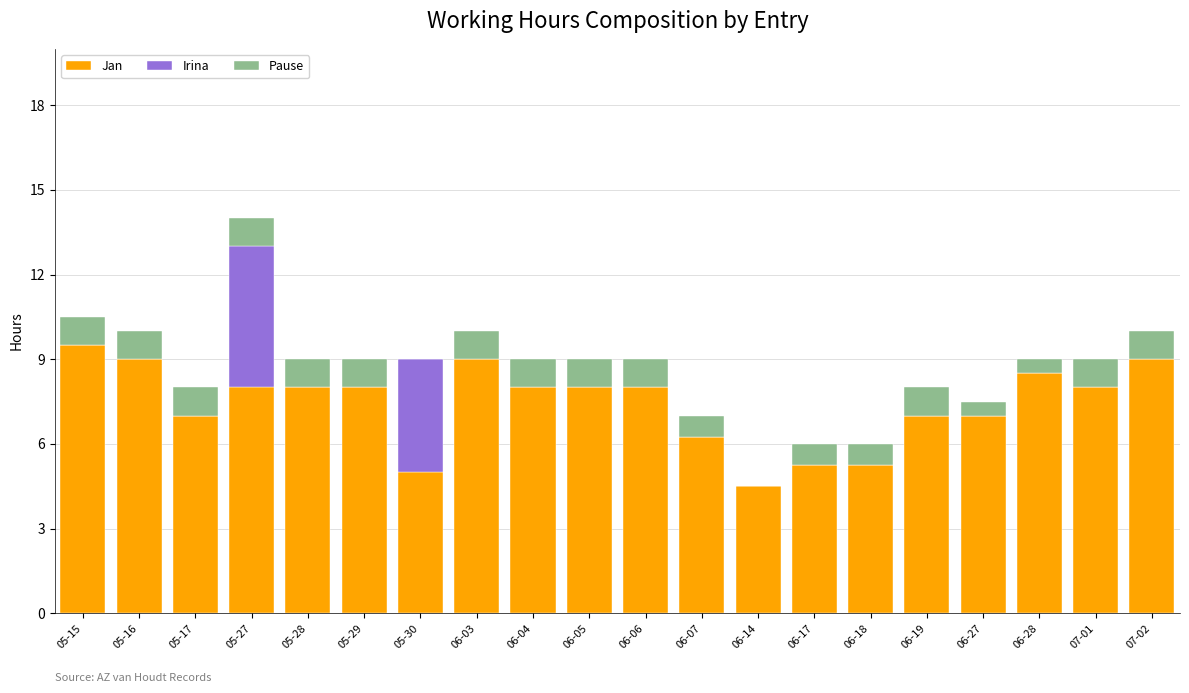

True or false: Jan has a value of 9.5 at 05-15.

True